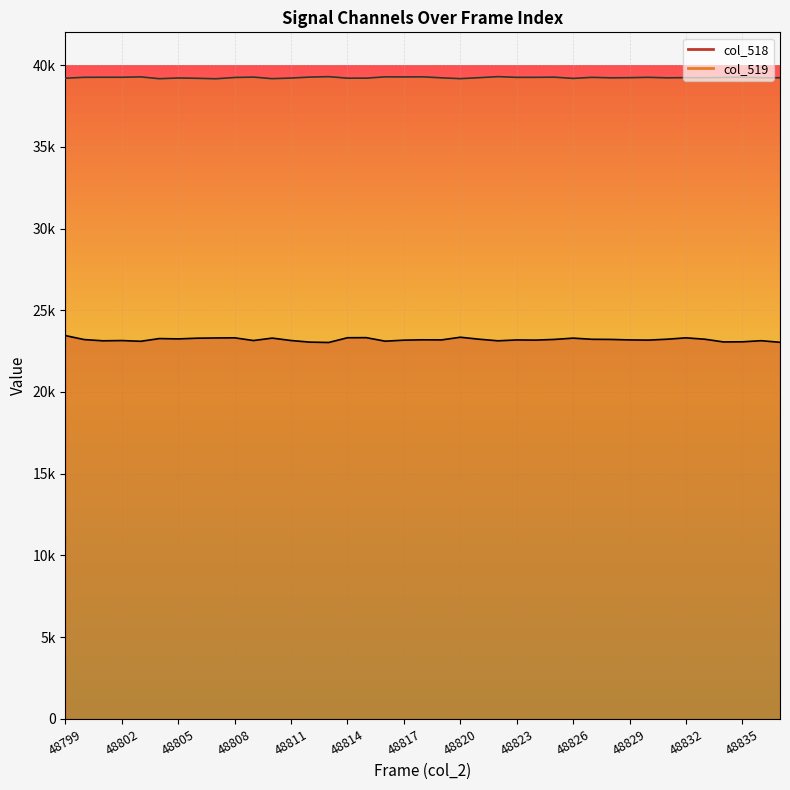

List the series in order of their overall mean, lowest first.

col_518, col_519